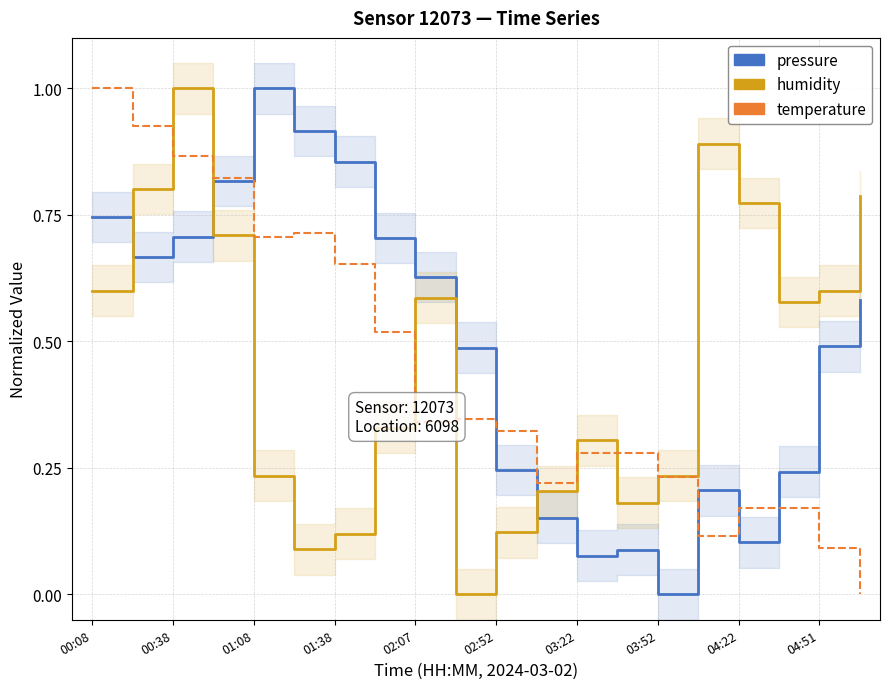

Reading left to right, what are all the values shown in this chart?

pressure: 0.7	0.7	0.7	0.8	1.0	0.9	0.9	0.7	0.6	0.5	0.2	0.2	0.1	0.1	0.0	0.2	0.1	0.2	0.5	0.6
humidity: 0.6	0.8	1.0	0.7	0.2	0.1	0.1	0.3	0.6	0.0	0.1	0.2	0.3	0.2	0.2	0.9	0.8	0.6	0.6	0.8
temperature: 1.0	0.9	0.9	0.8	0.7	0.7	0.7	0.5	0.3	0.3	0.3	0.2	0.3	0.3	0.2	0.1	0.2	0.2	0.1	0.0